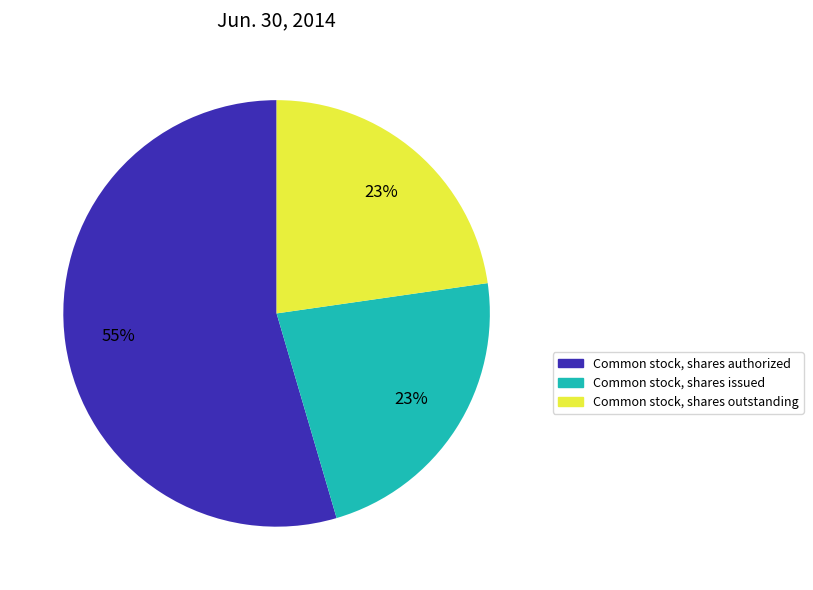

True or false: Common stock, shares authorized accounts for 60% of the total.

False